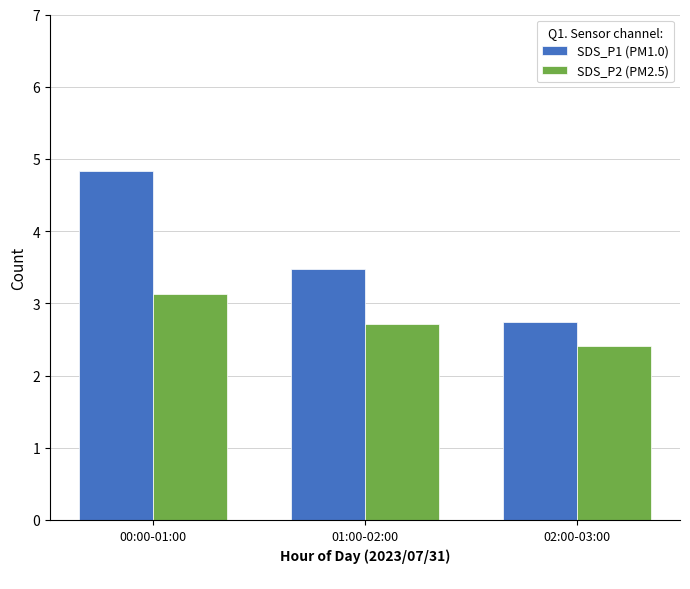

What is the difference between the highest and lowest values at 01:00-02:00?

0.8